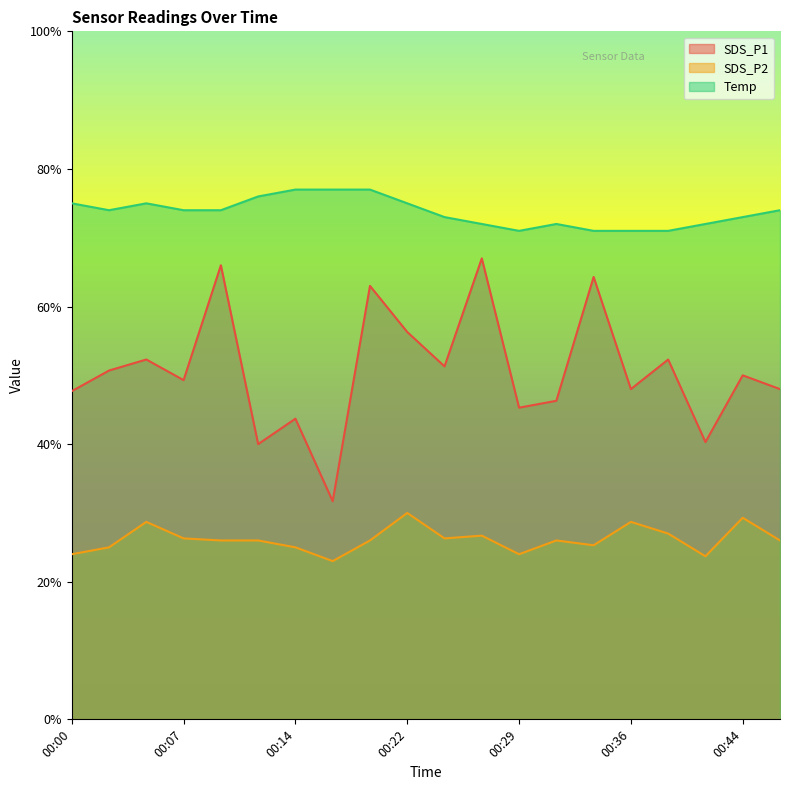

What are all the series names shown in the legend?

SDS_P1, SDS_P2, Temp